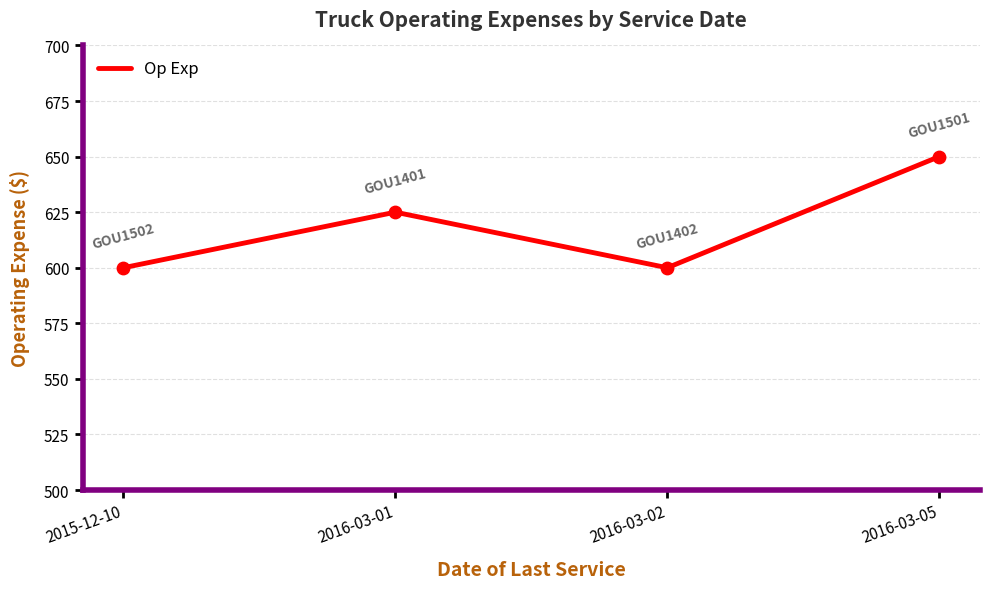

What is the change in value from 2016-03-02 to 2016-03-05?

+50